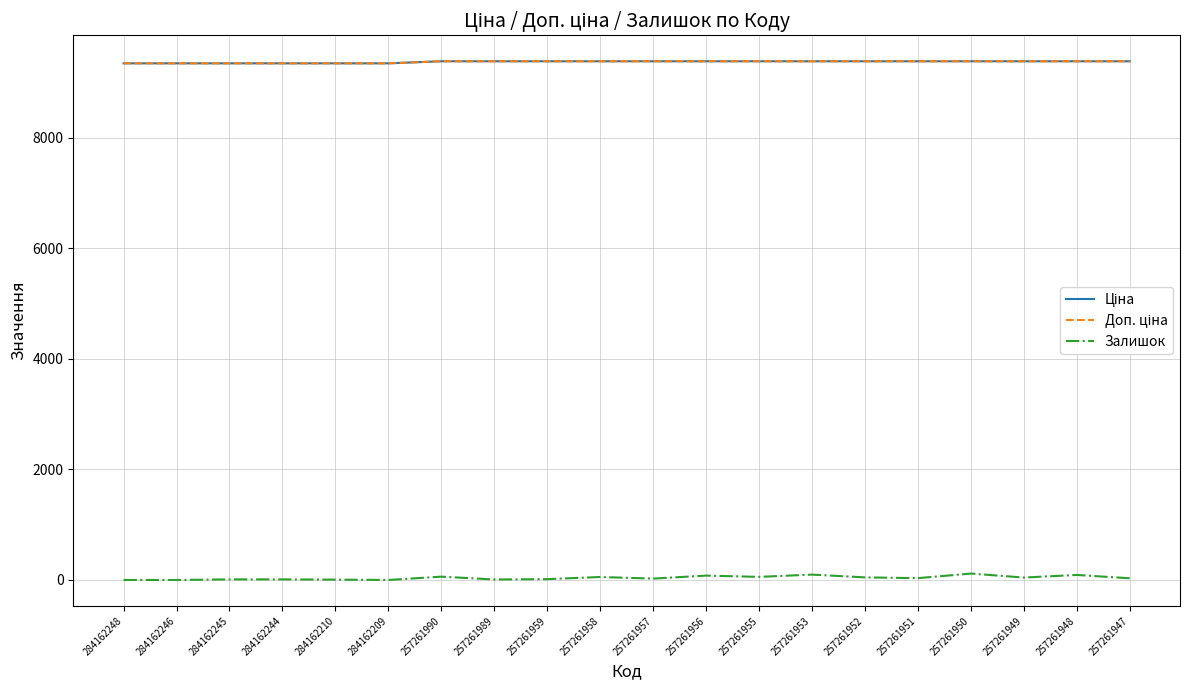

Is this an area chart (filled region under the line)?

No